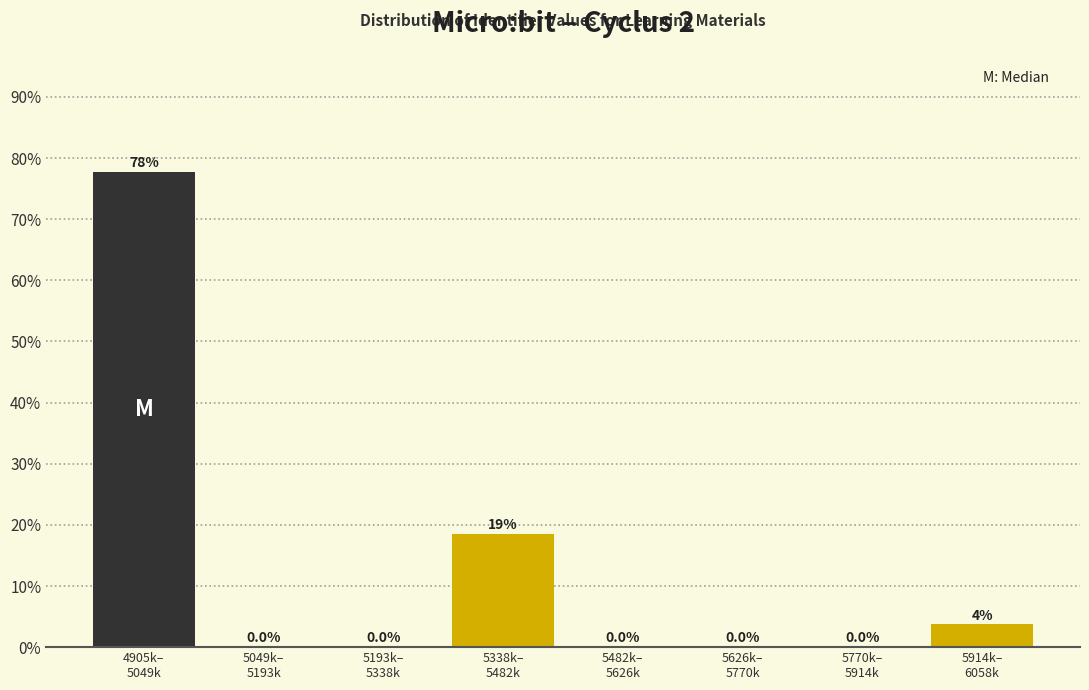

What is the sum of all values?

100.0